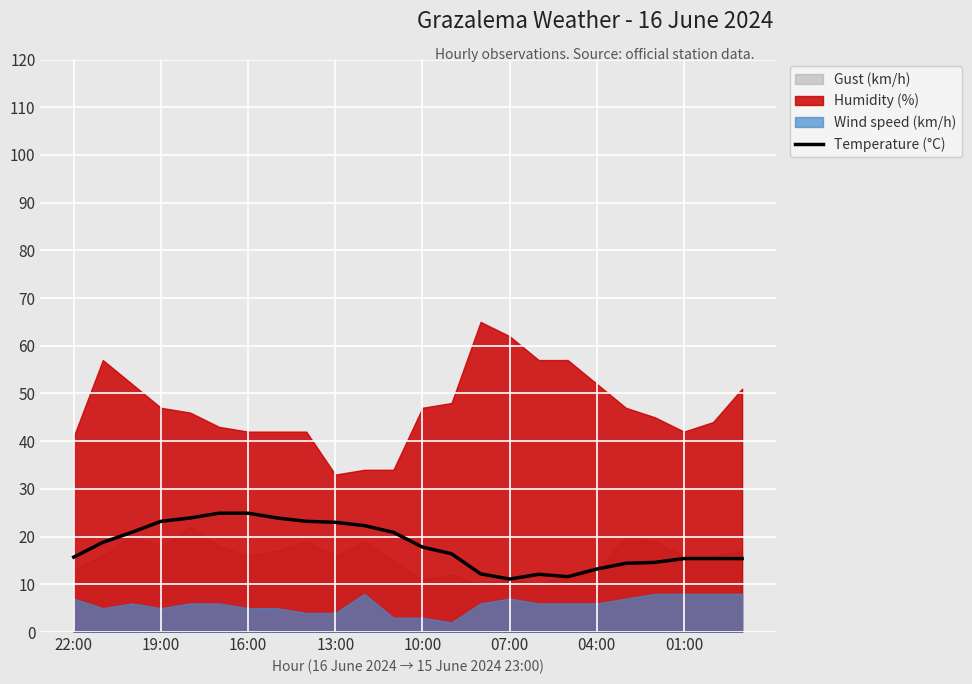

The value at 8 is 11.2. True or false?

False